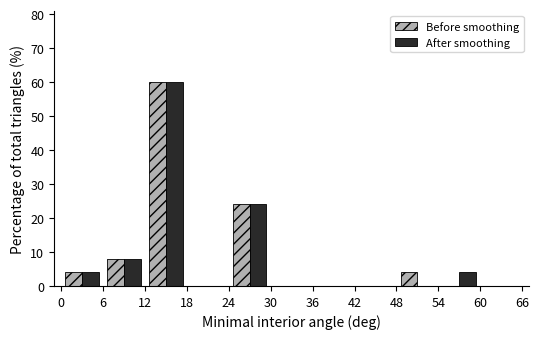

What is the height of the After smoothing bar covering 54 to 60 on the x-axis? The values are not printed on the chart, so give them approximately, as read against the axis.

4